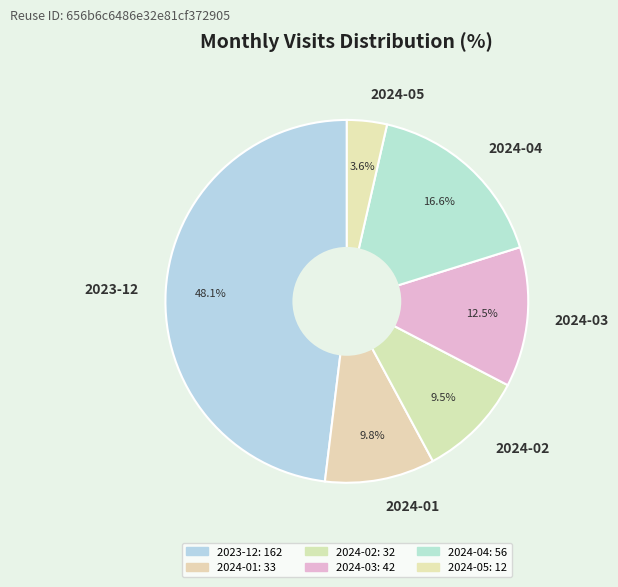

To the nearest percent, what is the average slice percentage?

17%